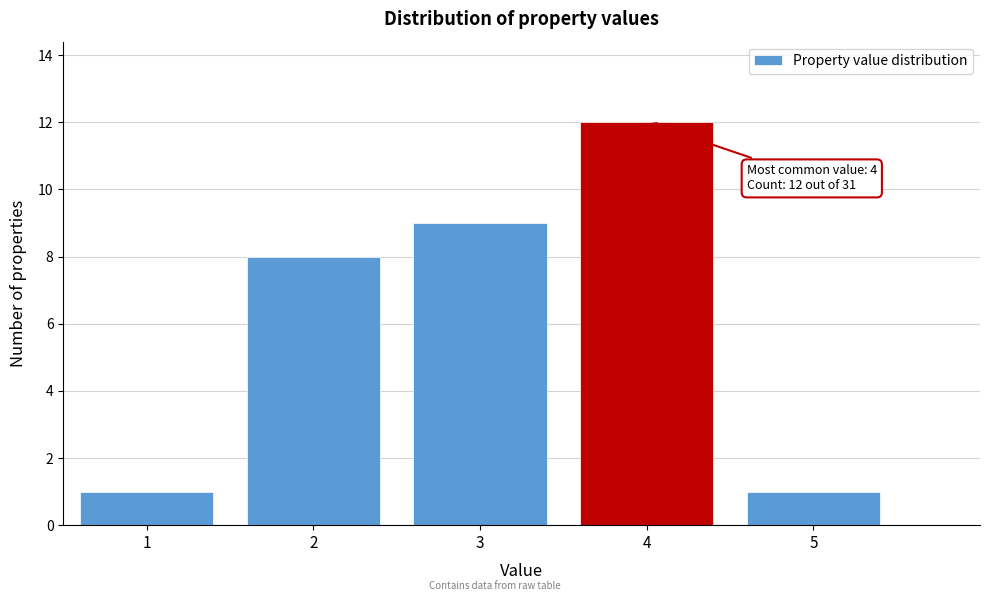

Which range on the x-axis has the tallest bar?

3.5 to 4.5